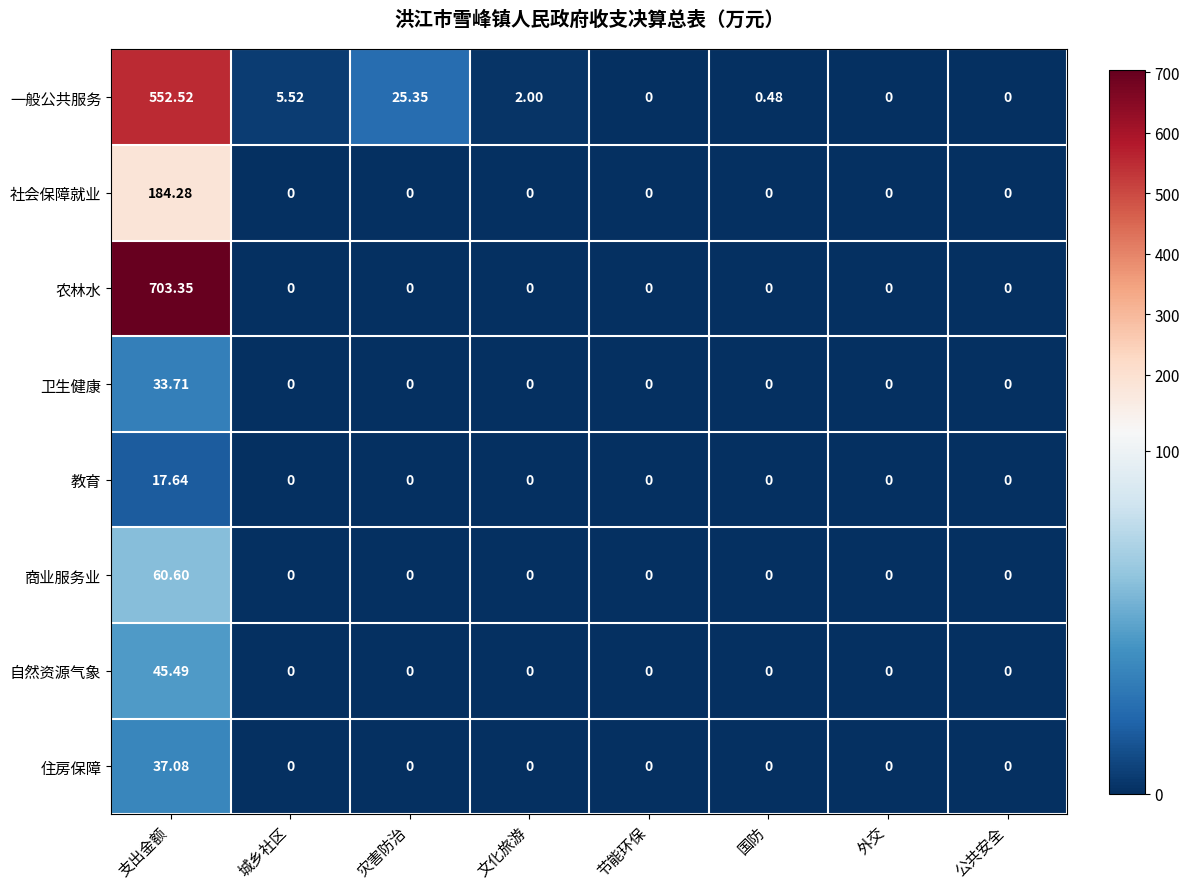

How many categories are shown in the chart?

8